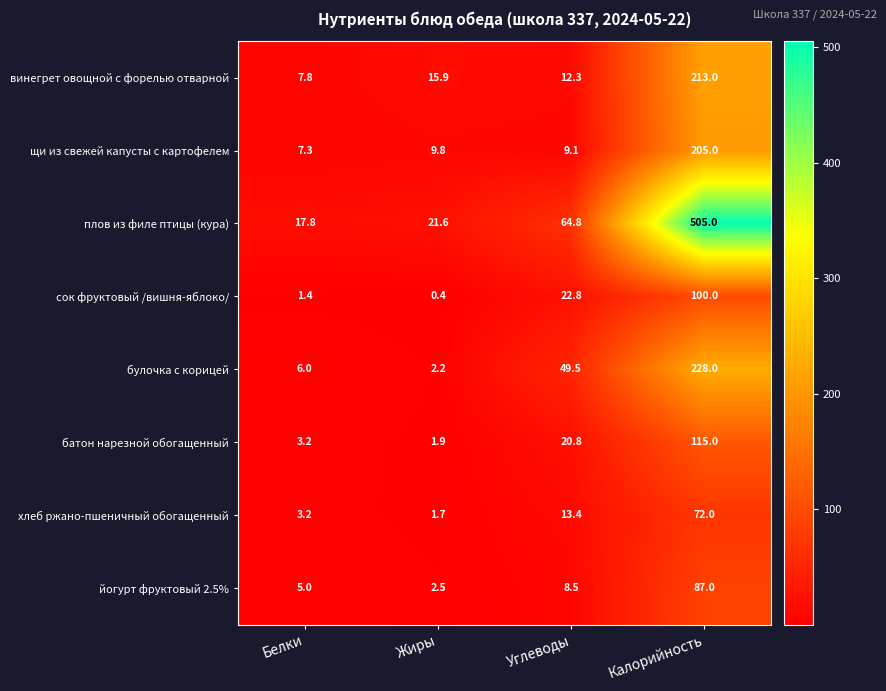

The value of батон нарезной обогащенный at Калорийность is 32.2. True or false?

False